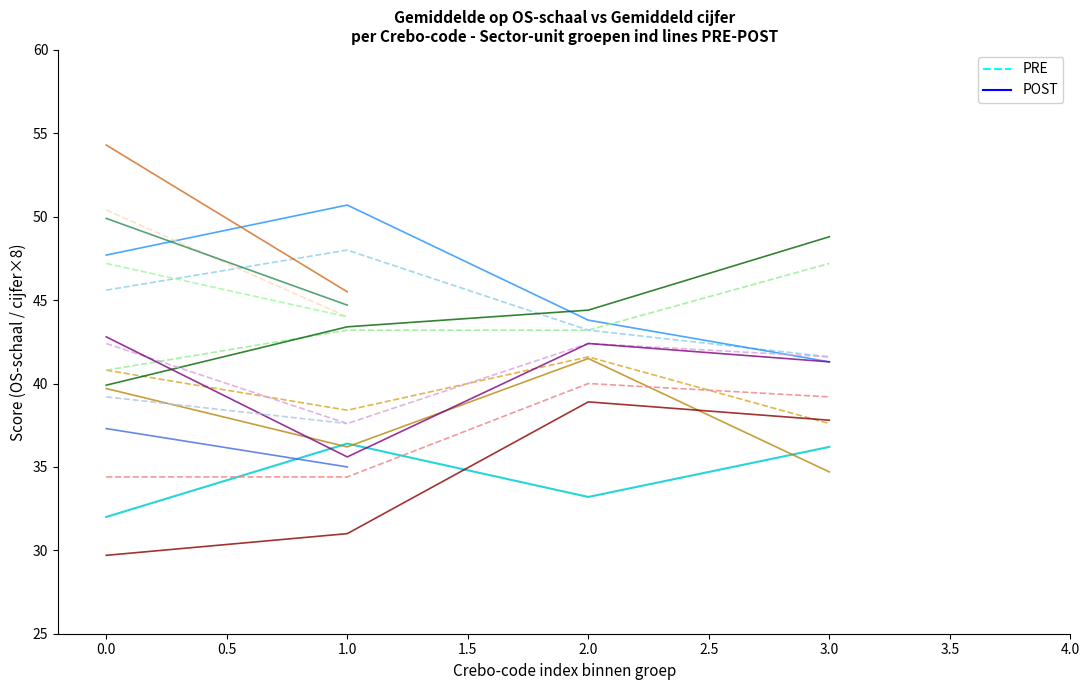

Which series has the largest total across all categories?

POST